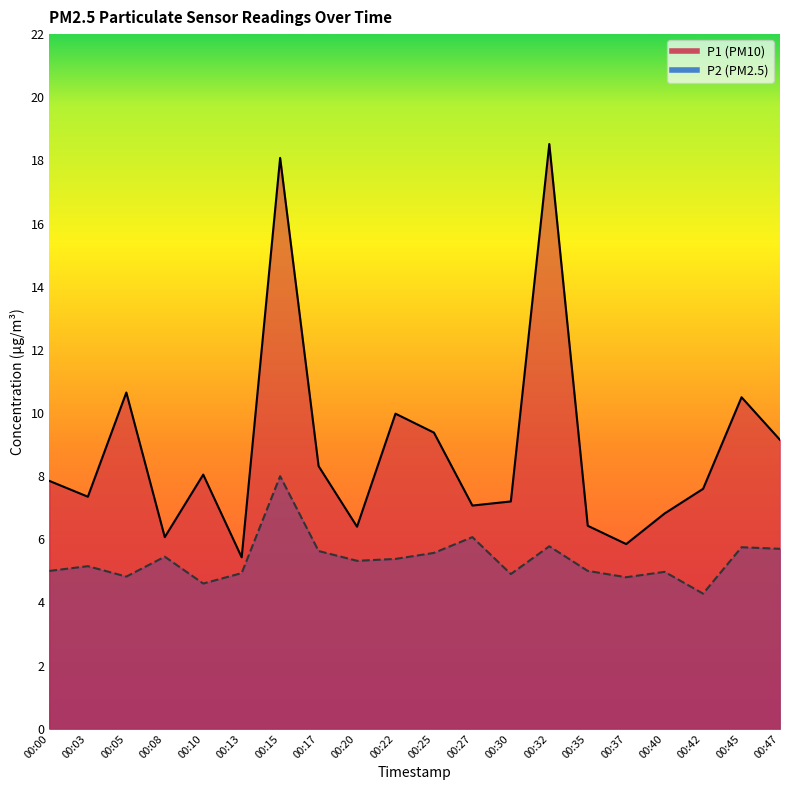

Which label corresponds to the smallest value in the chart?

00:42